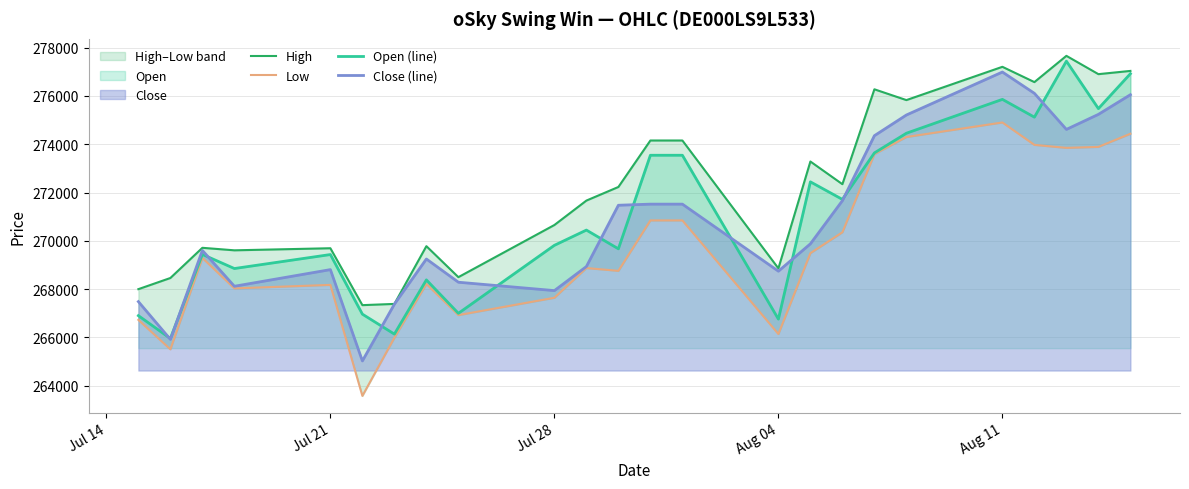

How many lines are shown in the chart?

4